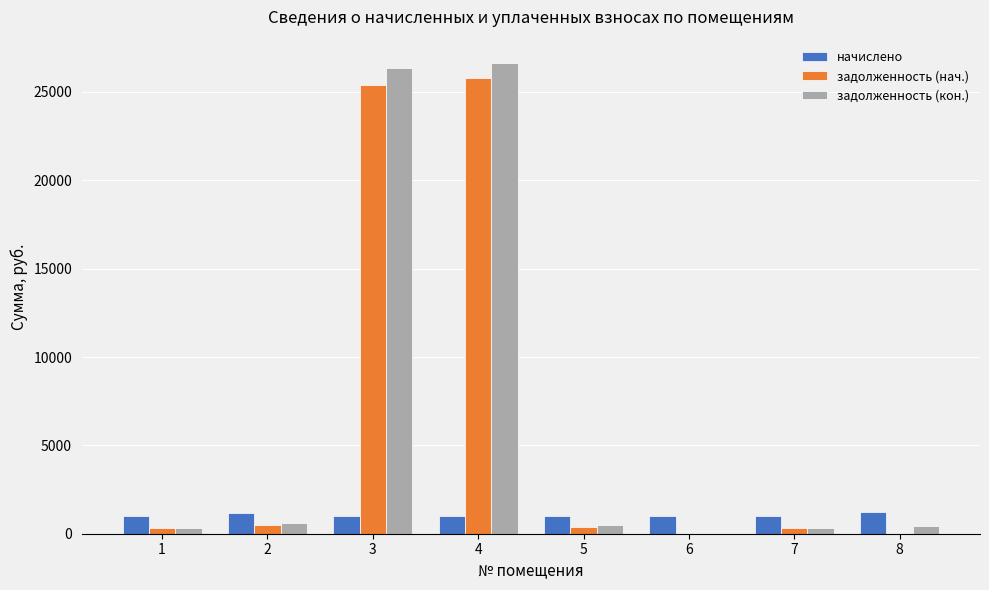

What is the sum of all задолженность (кон.) values?

55155.2